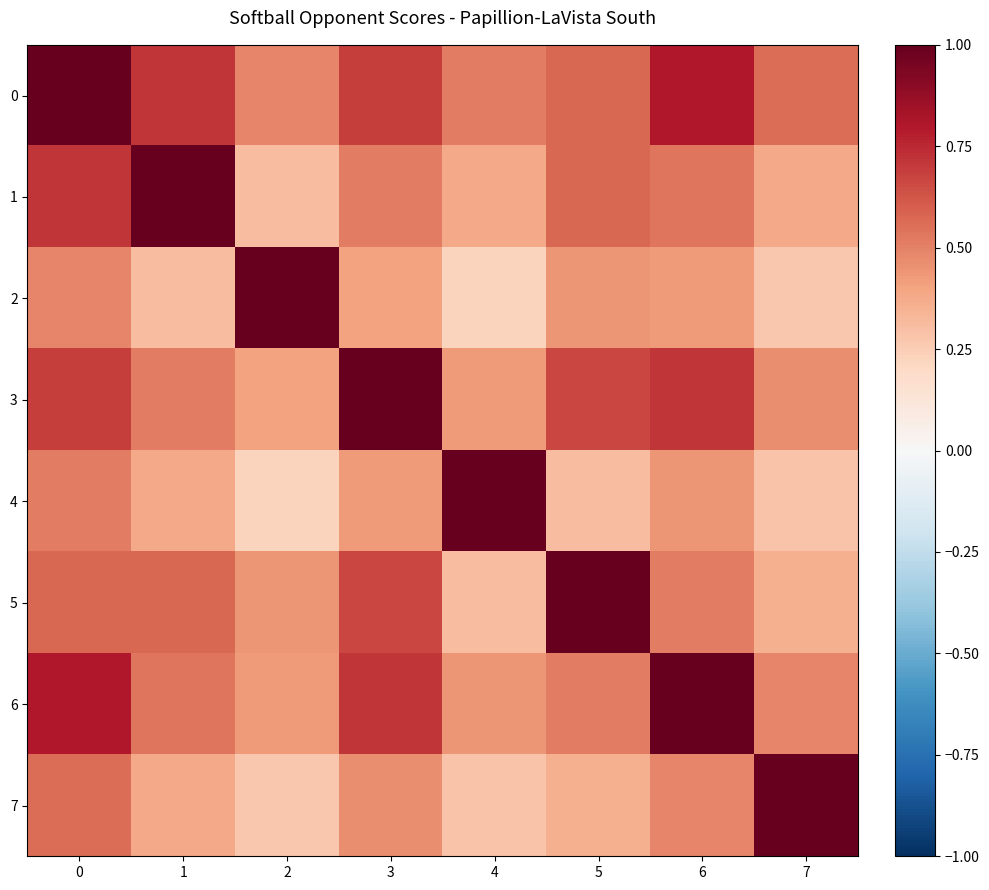

Rank the series by their maximum value, from lowest to highest.

0, 1, 2, 3, 4, 5, 6, 7